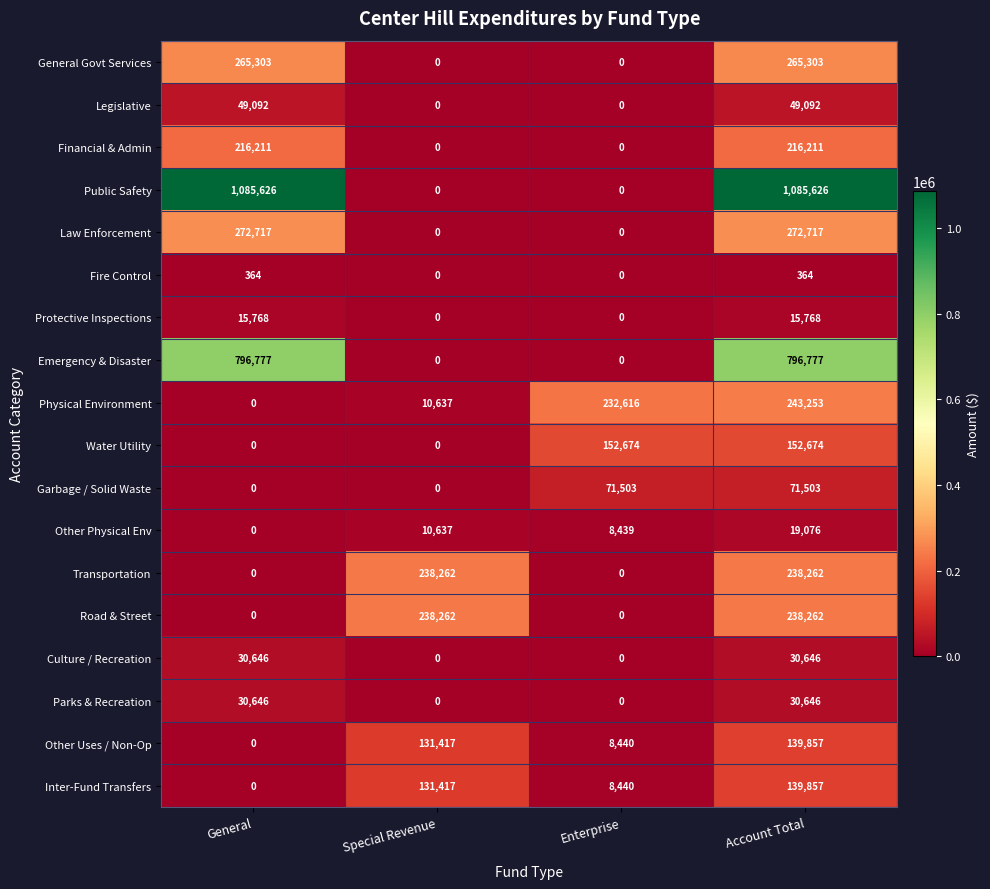

What is the highest value of the Law Enforcement series?

272717